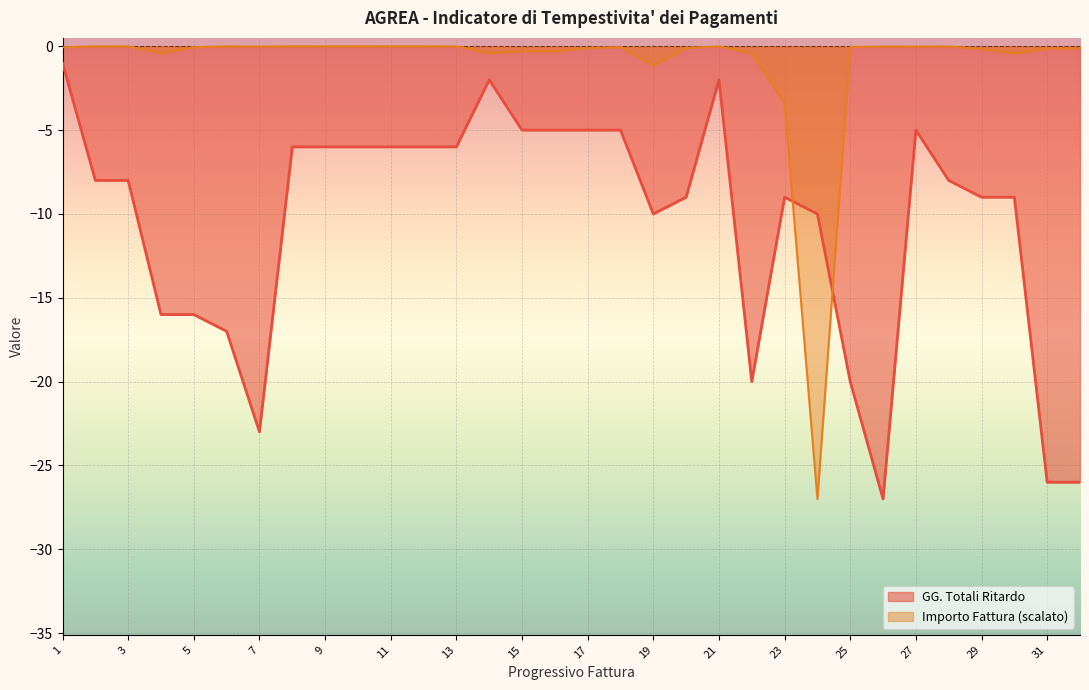

Between 24 and 17, which is larger?

17